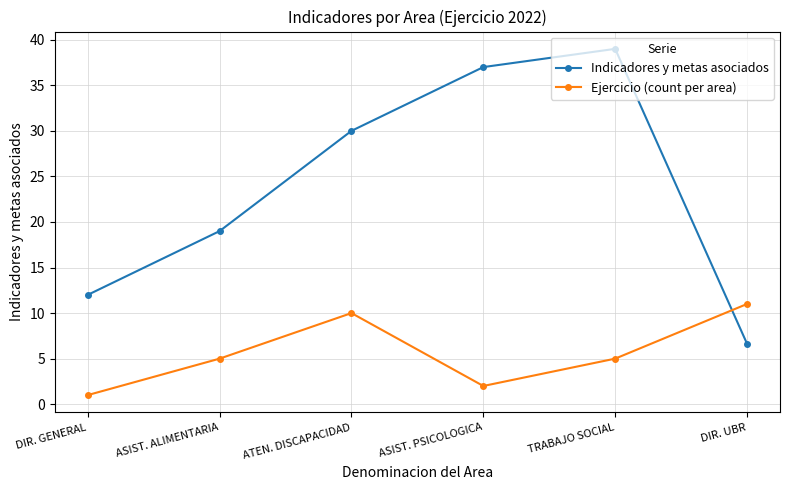

What is the minimum value for Indicadores y metas asociados?

6.6